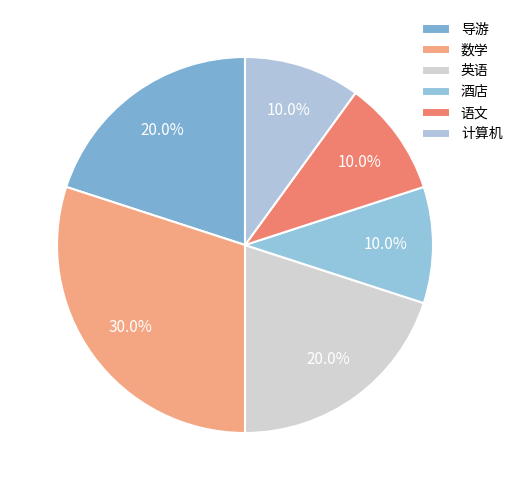

Count the number of slices in the pie.

6